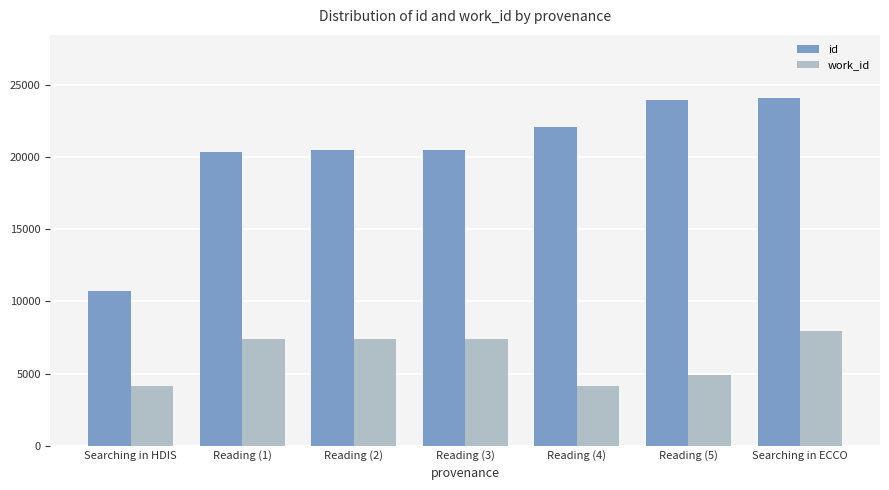

At which category is the sum across all series the highest?

Searching in ECCO